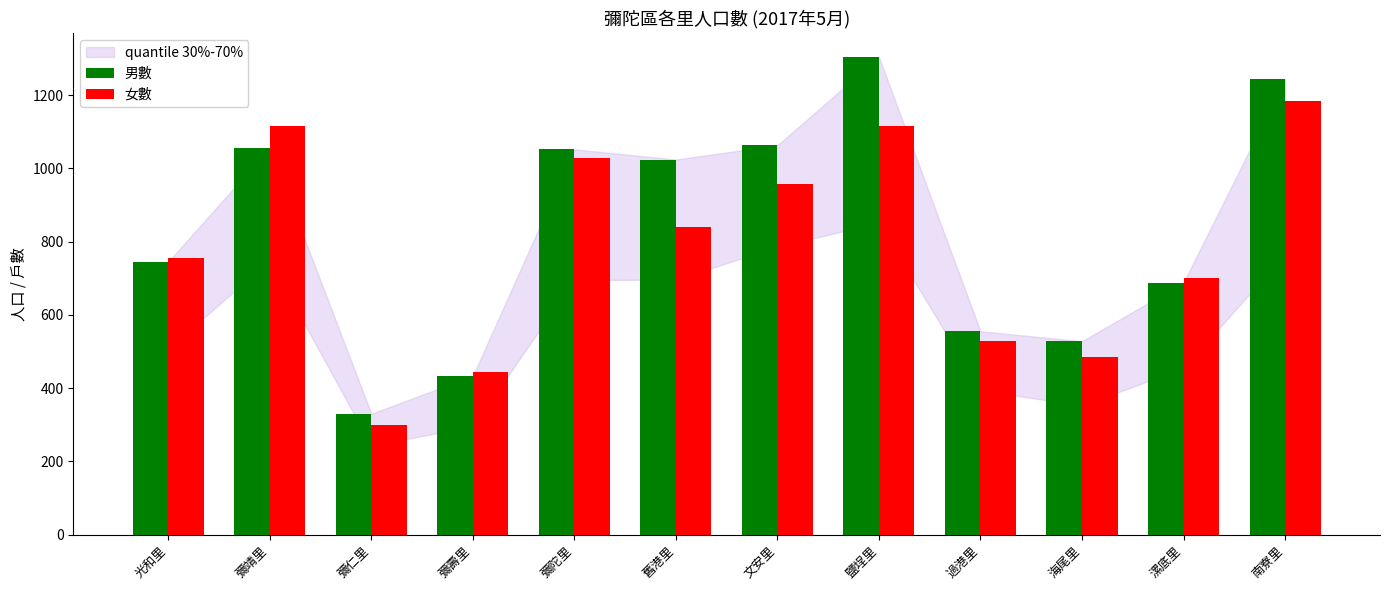

What is the label of the 11th bar from the left?

漯底里